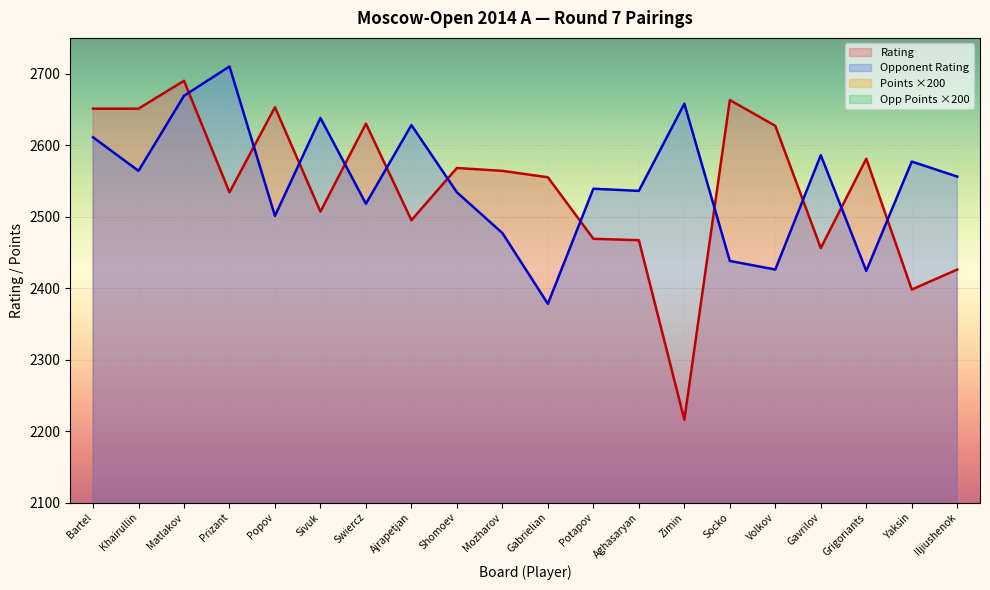

What is the spread (max minus min) of values at Gabrielian?

1655